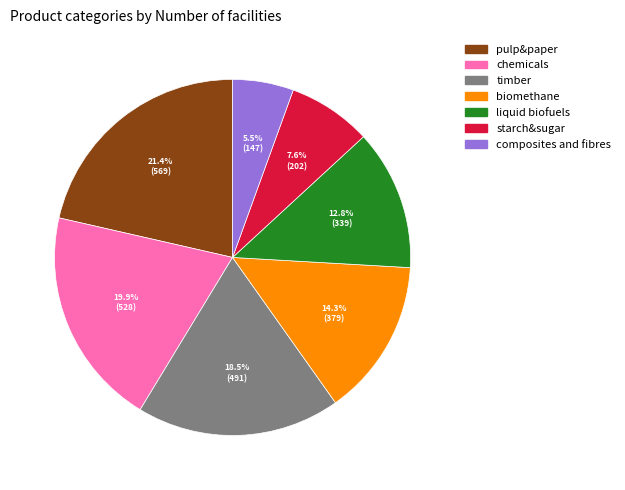

Count the number of slices in the pie.

7